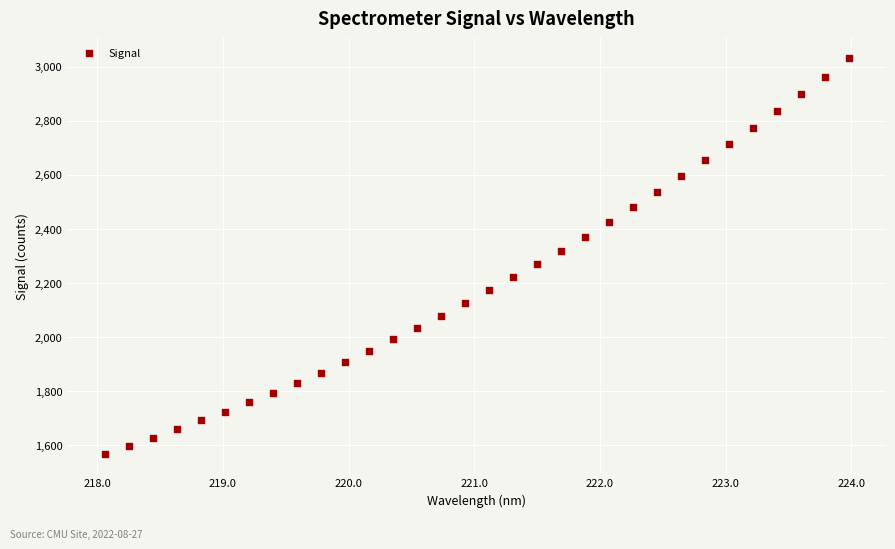

What is the range of Y values (max minus min)?

1463.2